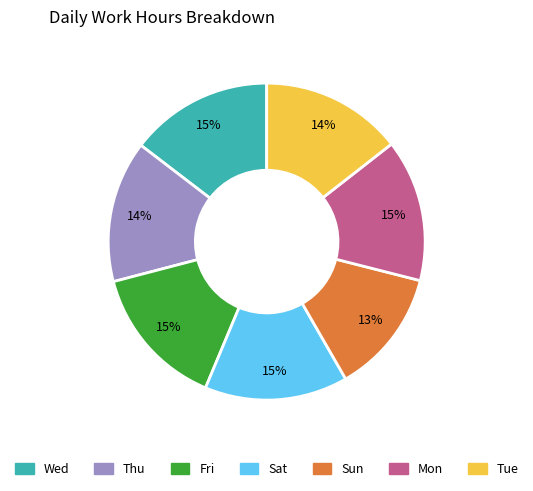

Is it true that Sat is 15% of the pie?

True